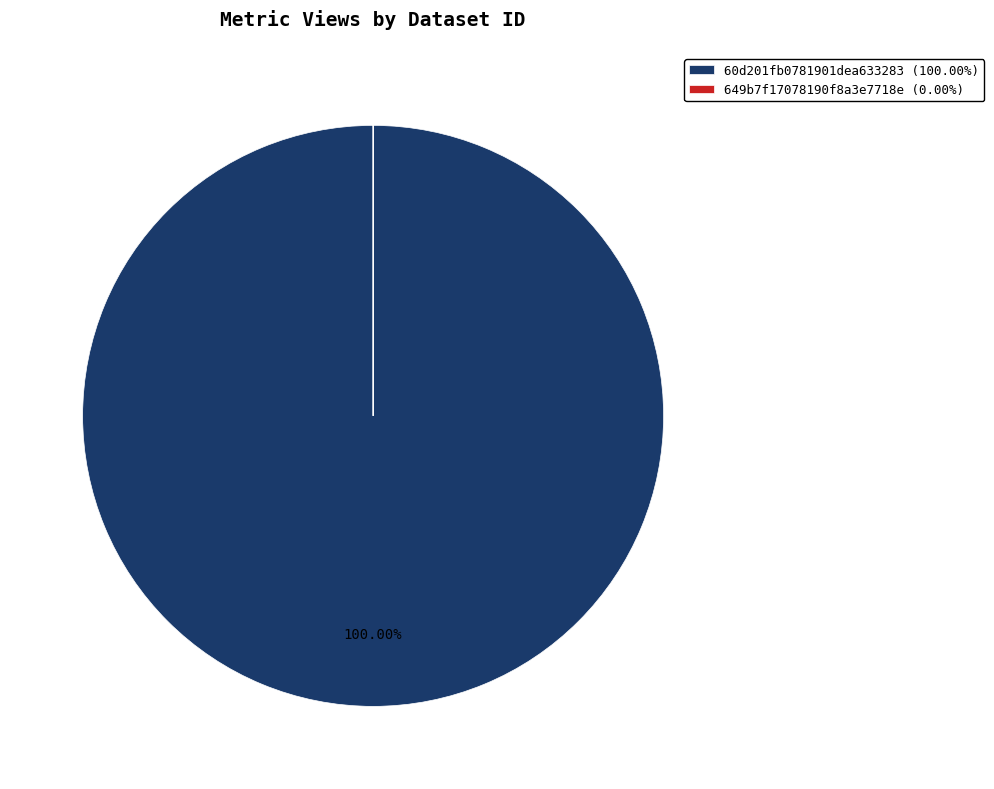

What percentage is the 60d201fb0781901dea633283 slice, to the nearest percent?

100%